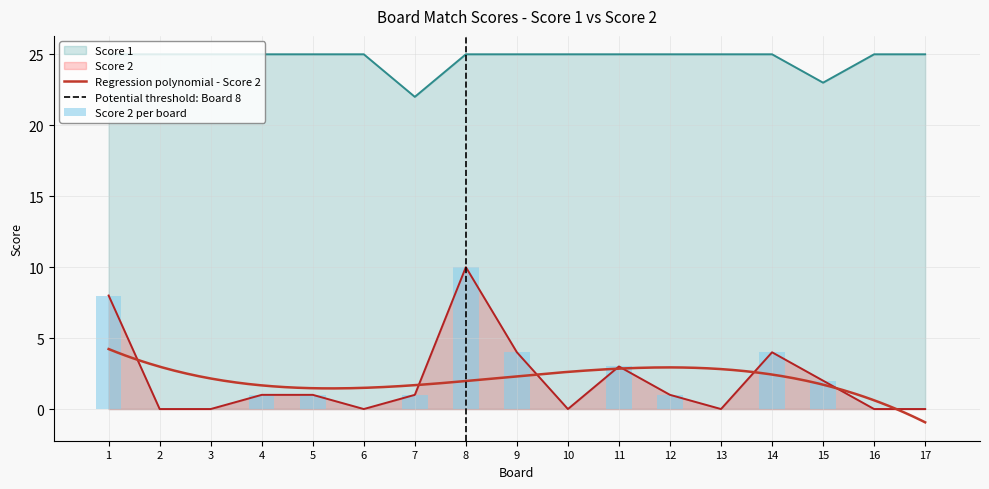

True or false: Score 2 and Score 1 cross at least once.

False